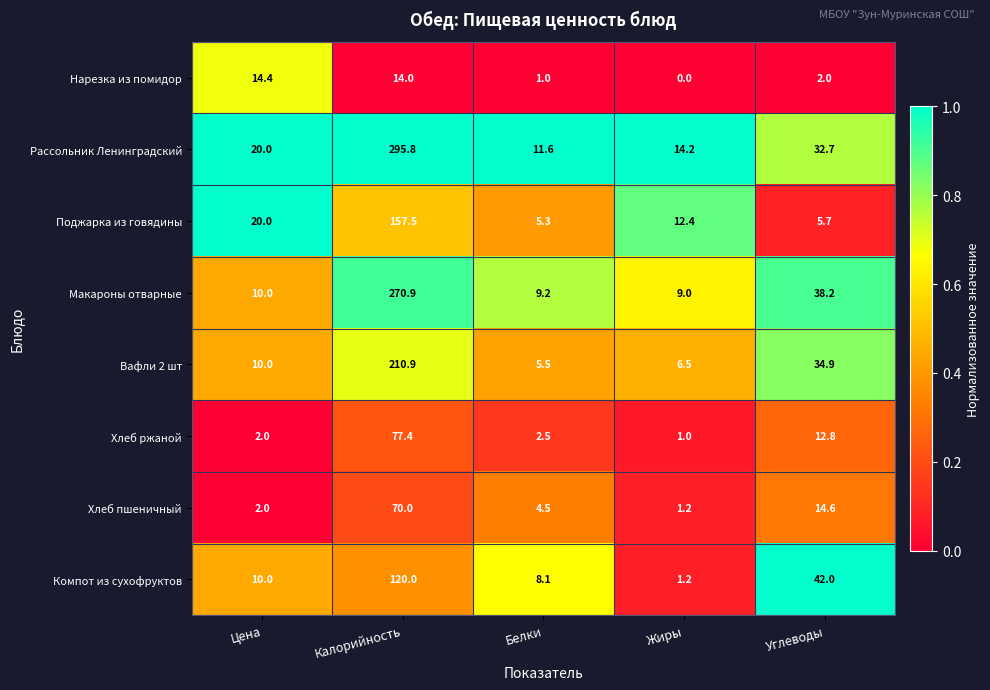

Is the value of Нарезка из помидор at Белки greater than the value of Макароны отварные at Углеводы?

No